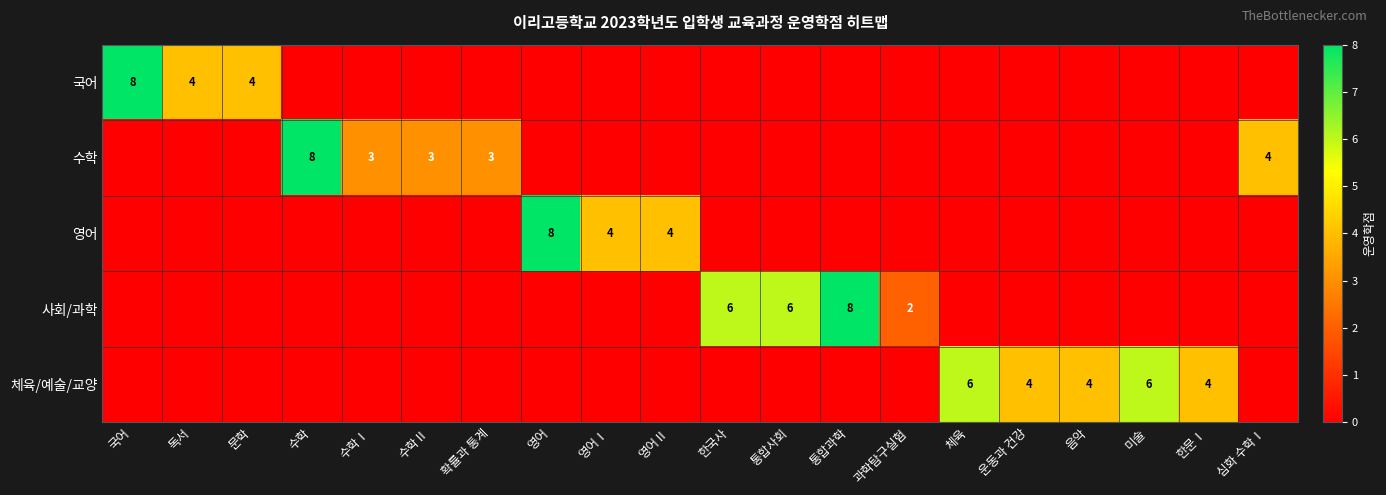

True or false: 수학 has a value of 8 at 수학.

True